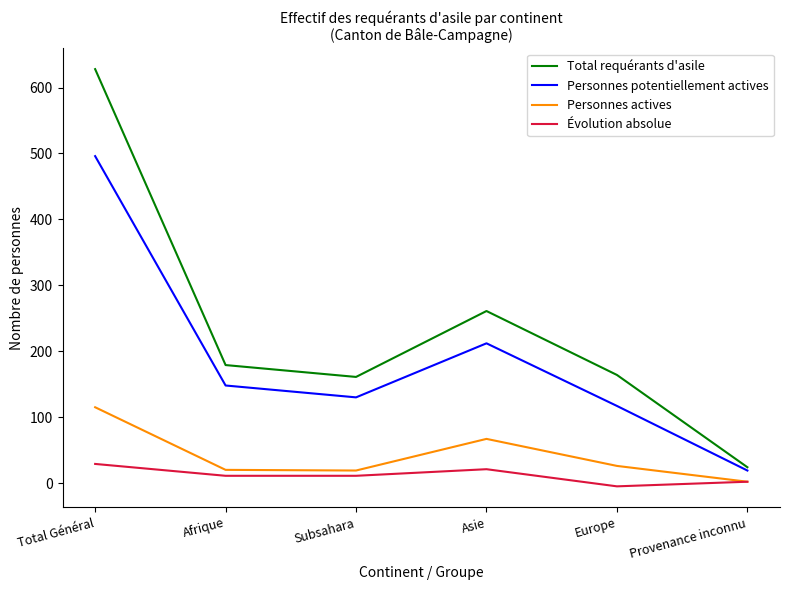

In Personnes potentiellement actives, how many points are lower than both neighbors (excluding endpoints)?

1